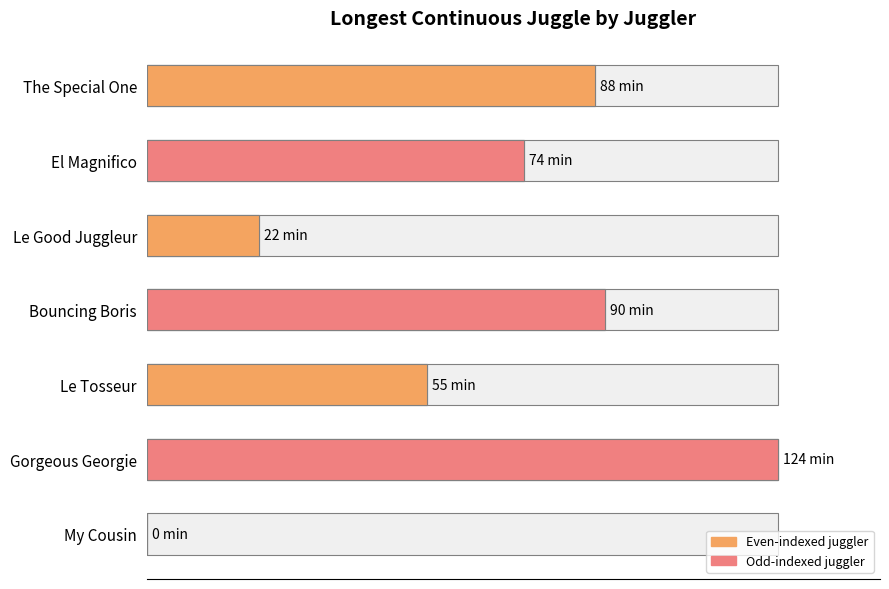

How many bars are there in total?

7